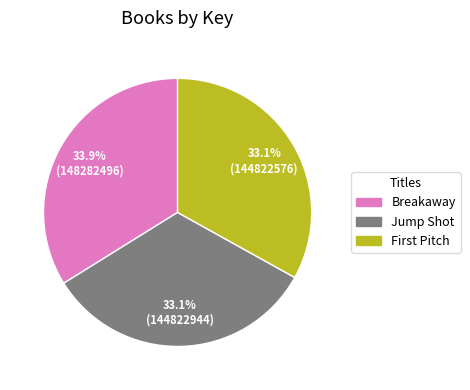

Is there a majority slice in this chart?

No